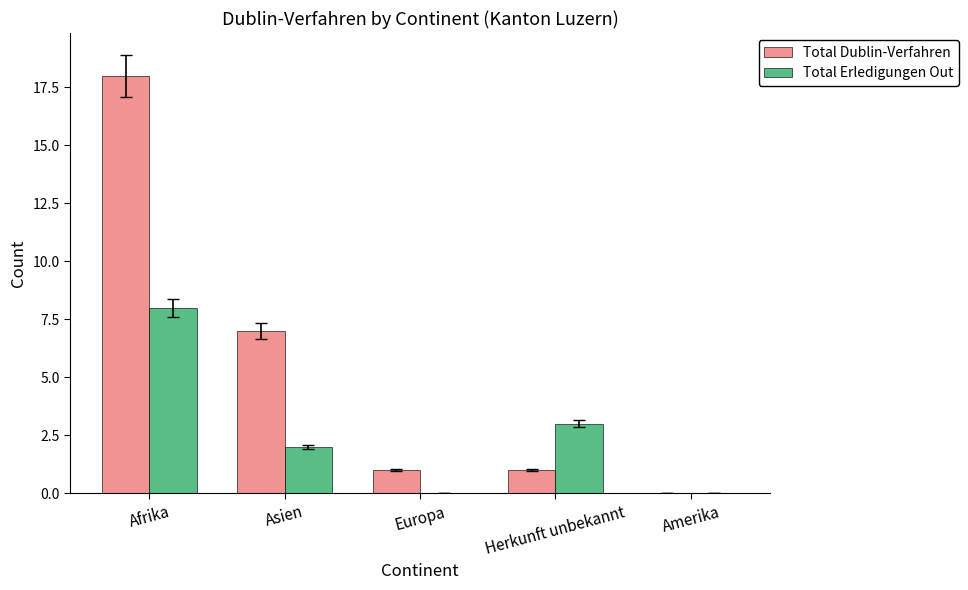

Where is Total Dublin-Verfahren nearest to the value 9?

Asien